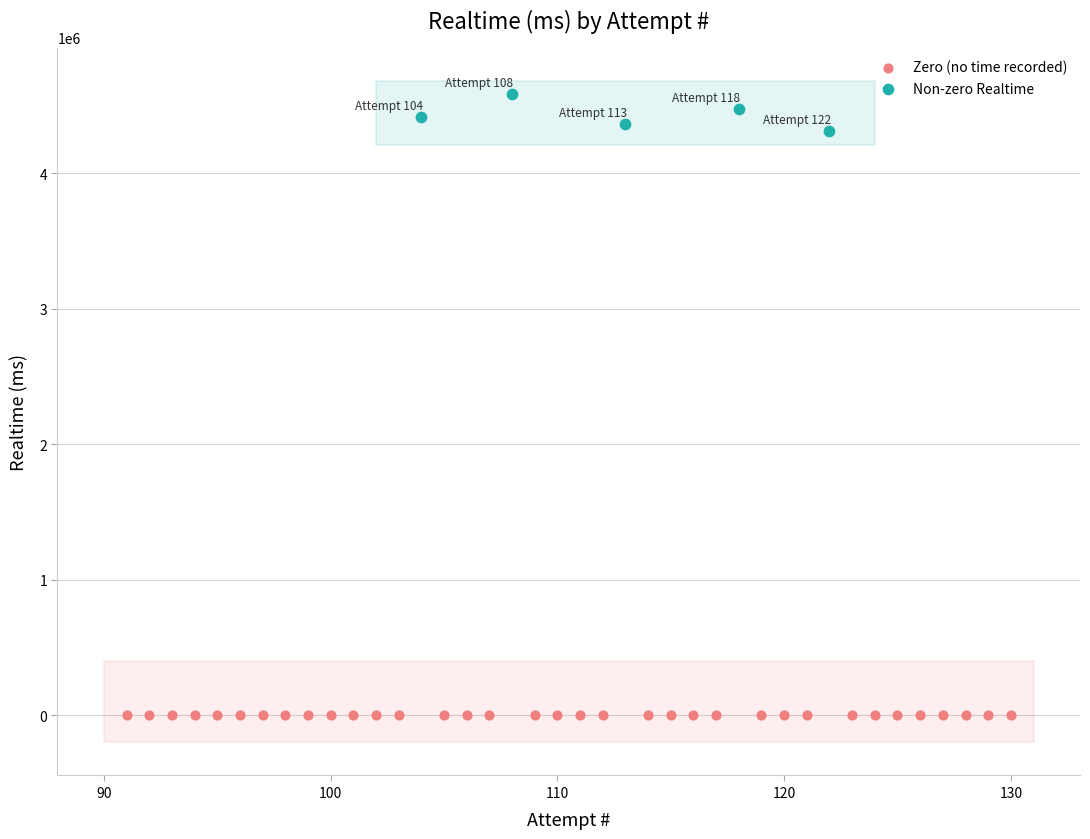

Which series contains the lowest Y value?

Zero (no time recorded)